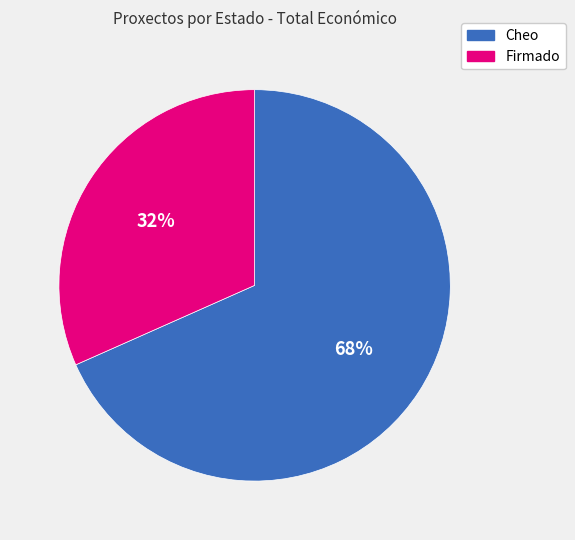

Is there any slice that represents more than half of the pie?

Yes